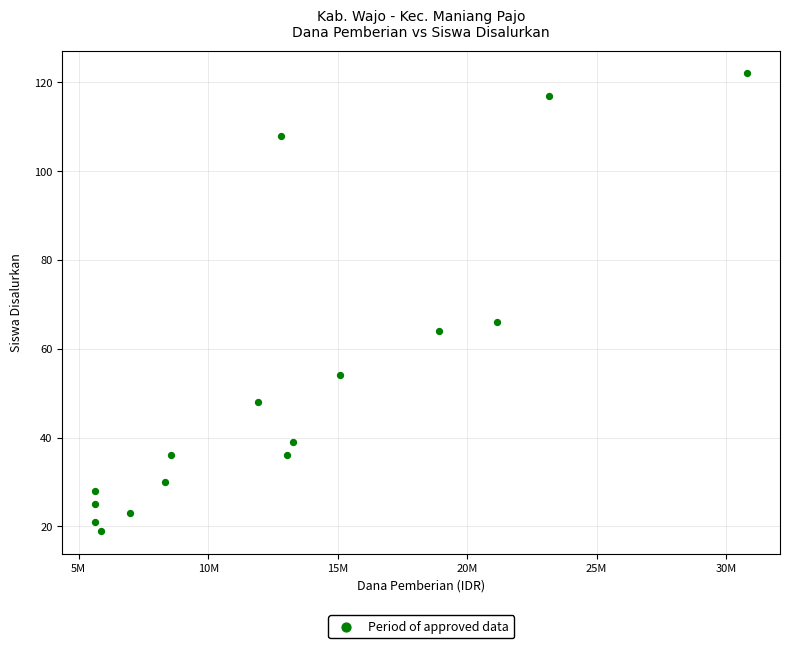

What is the range of X values (max minus min)?

25200000